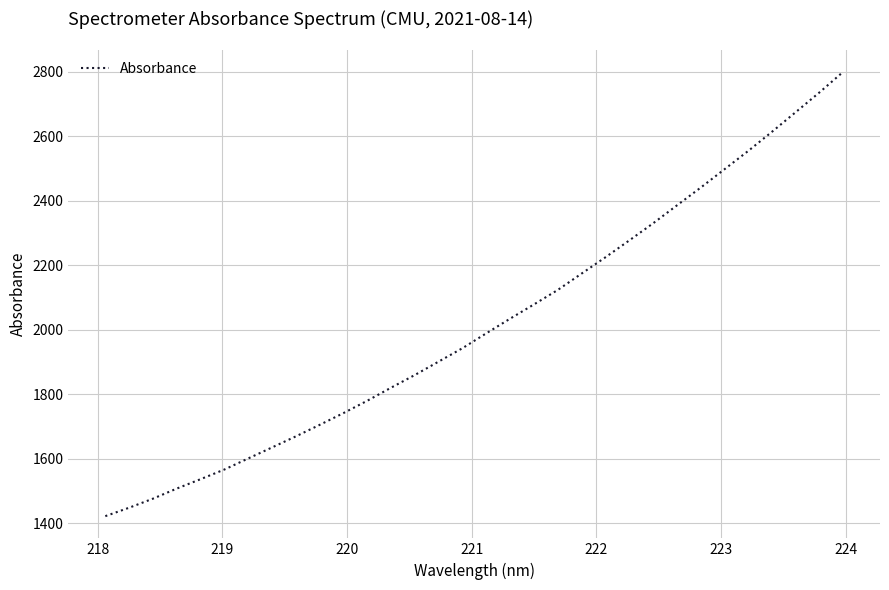

Does the chart have visible grid lines?

Yes